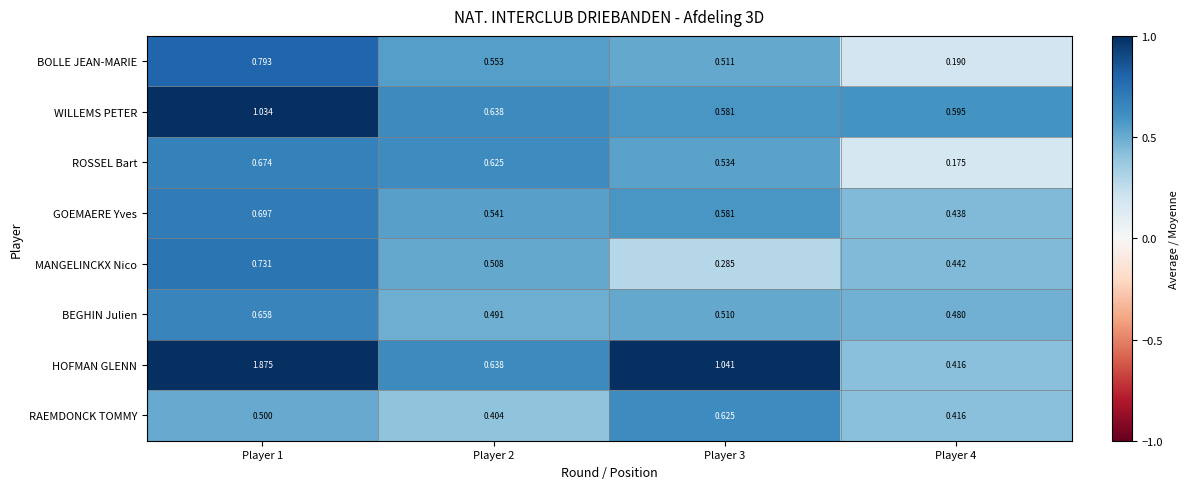

Rank the series at Player 1 from lowest to highest value.

RAEMDONCK TOMMY, BEGHIN Julien, ROSSEL Bart, GOEMAERE Yves, MANGELINCKX Nico, BOLLE JEAN-MARIE, WILLEMS PETER, HOFMAN GLENN